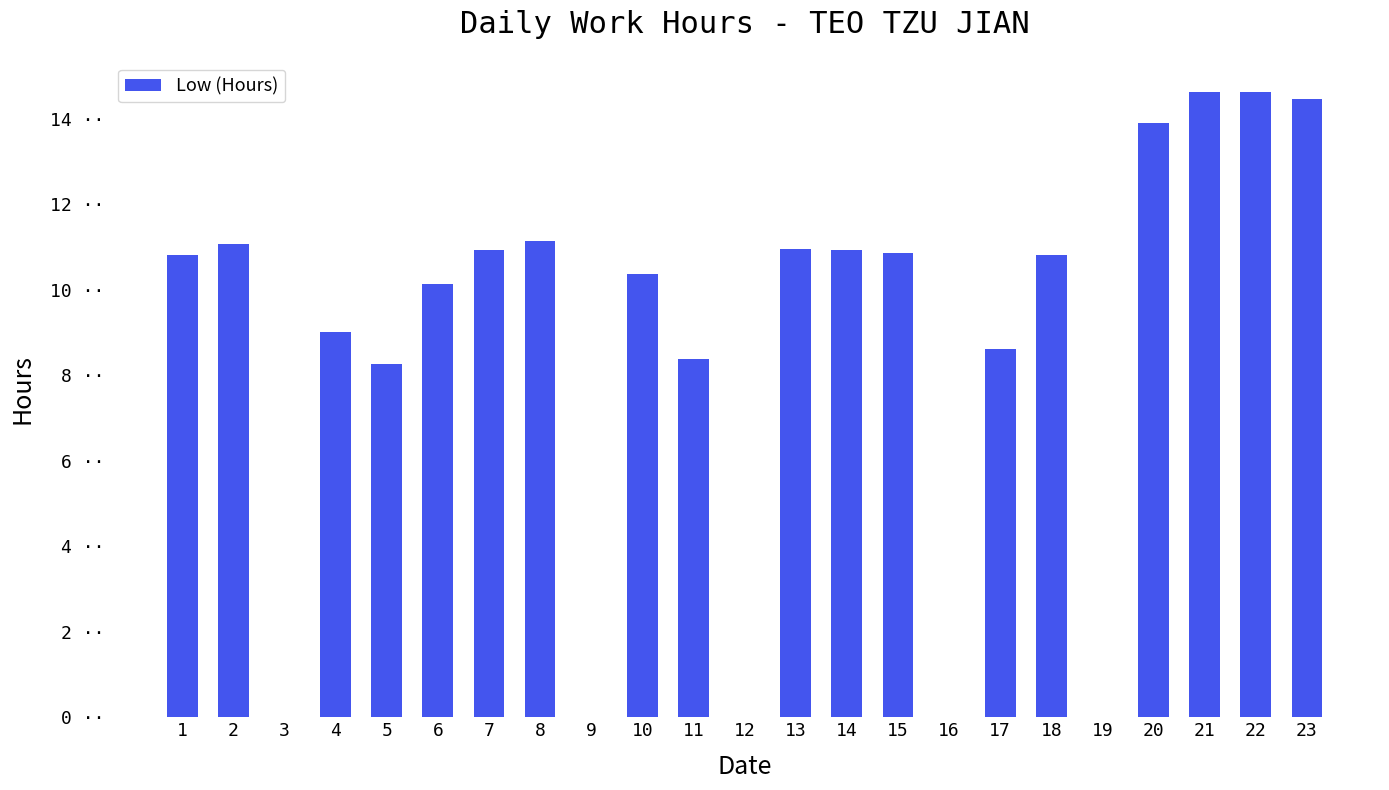

Rank the categories by value from highest to lowest.

21, 22, 23, 20, 8, 2, 13, 7, 14, 15, 1, 18, 10, 6, 4, 17, 11, 5, 3, 9, 12, 16, 19